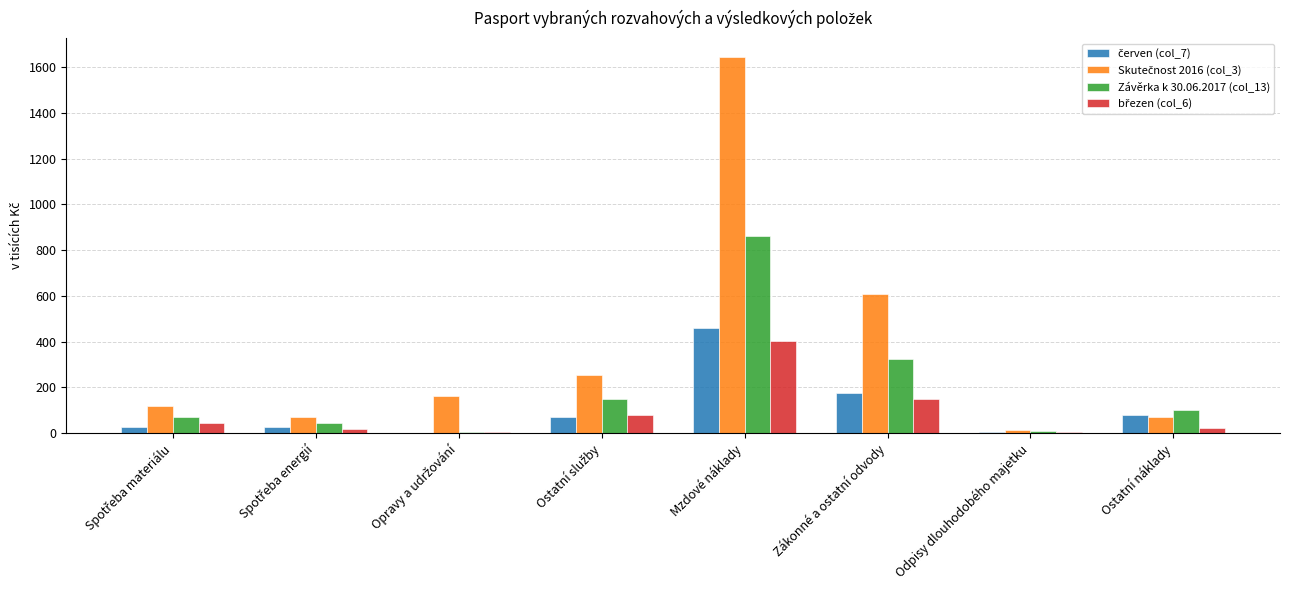

At which category is the sum across all series the highest?

Mzdové náklady